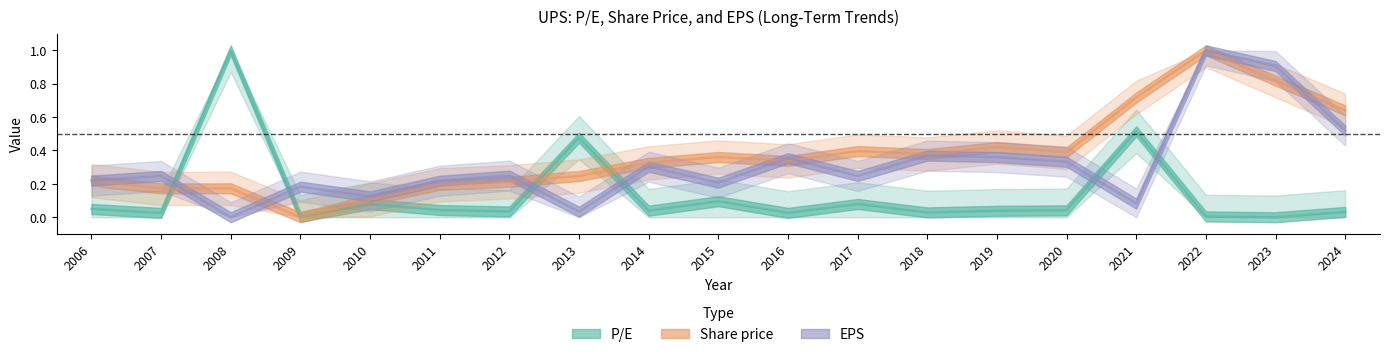

Rank the series by their maximum value, from lowest to highest.

EPS, Share price, P/E